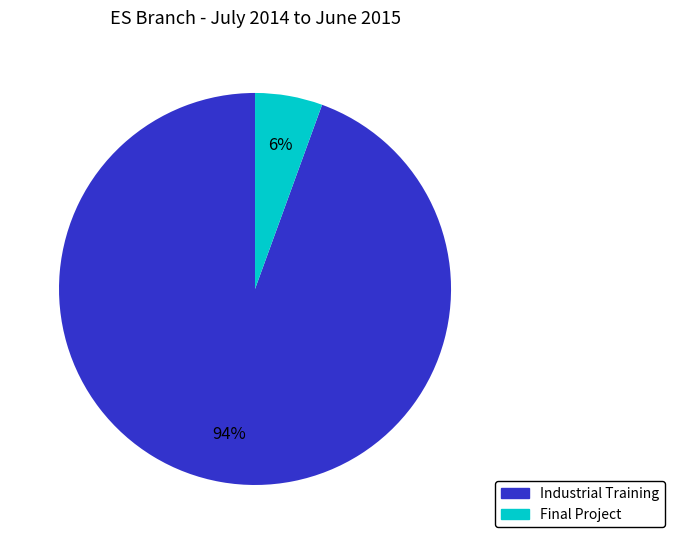

To the nearest percent, what is the average slice percentage?

50%